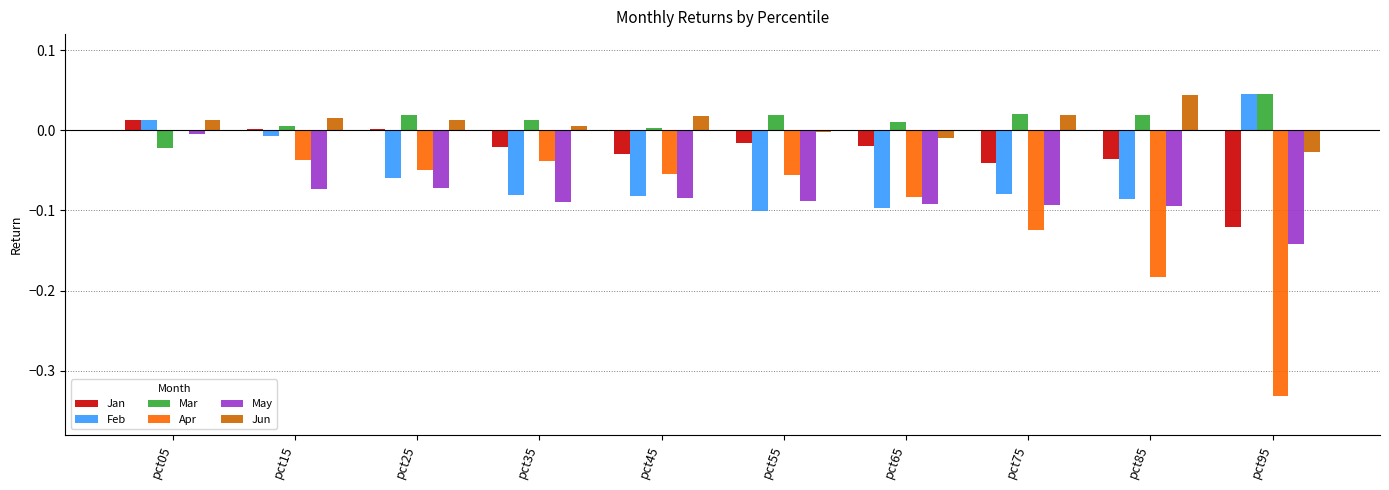

Does the chart contain stacked bars?

No